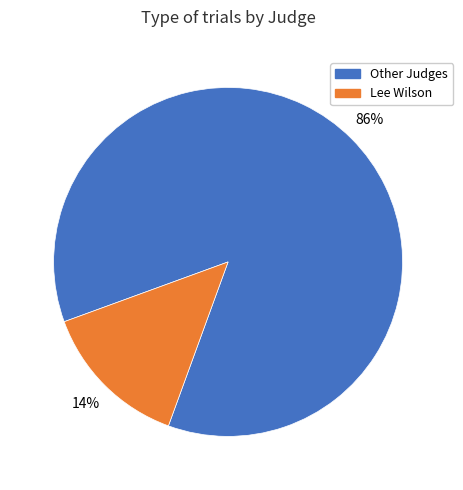

To the nearest percent, what is the average slice percentage?

50%